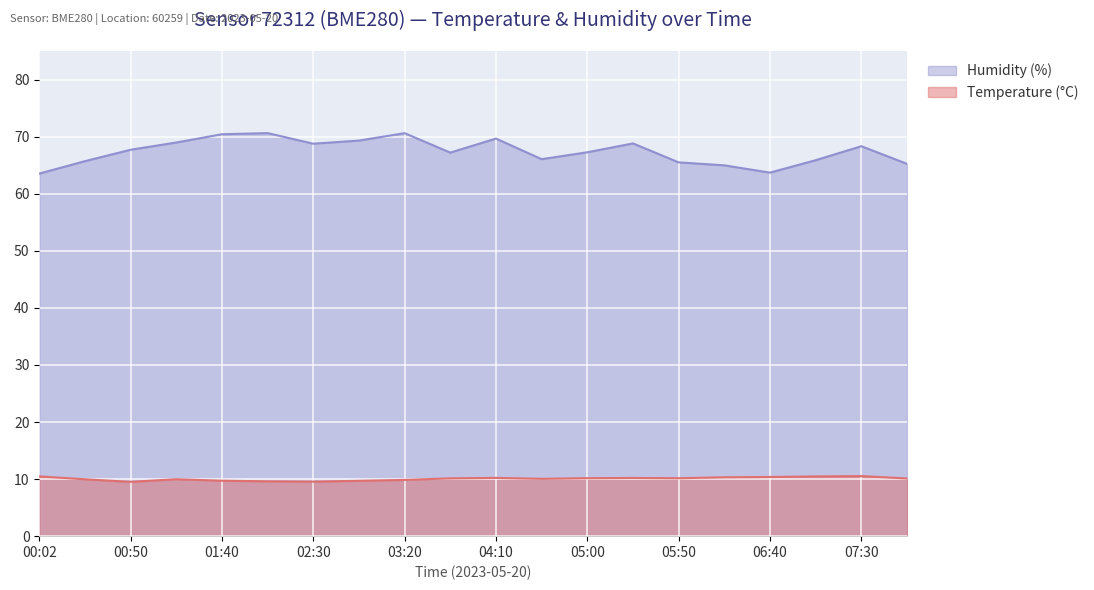

Which series has the widest spread of values?

Humidity (%)